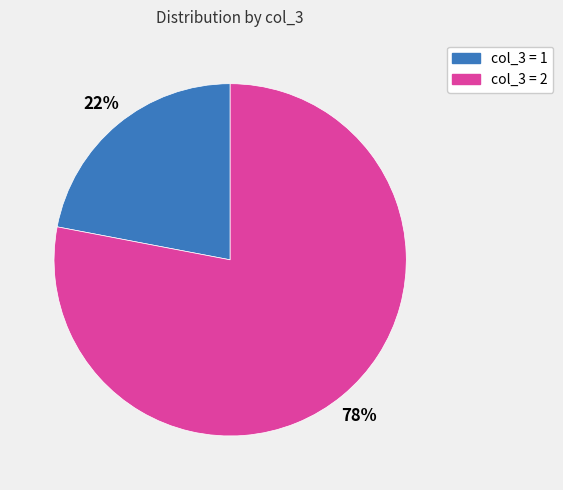

Is there a majority slice in this chart?

Yes